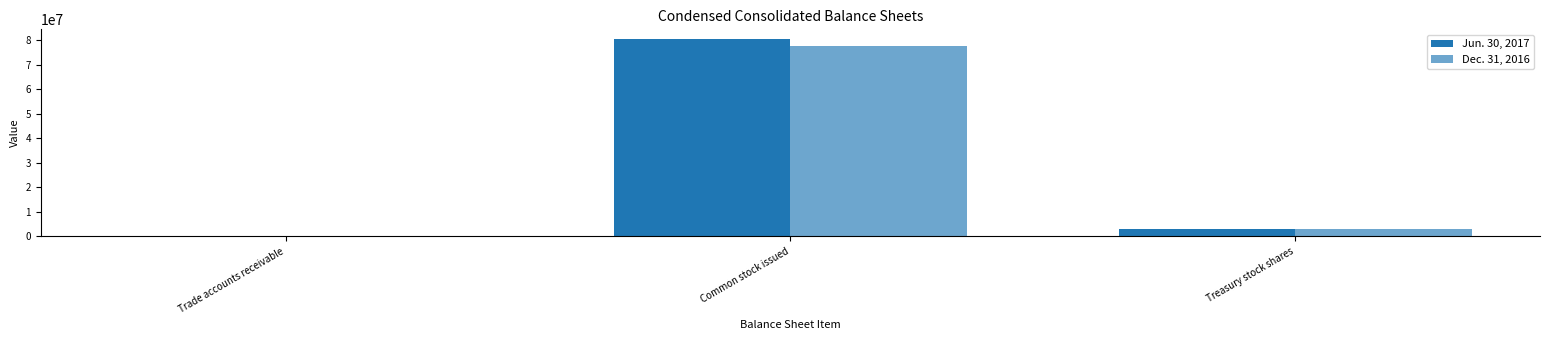

How many groups of bars are there?

3